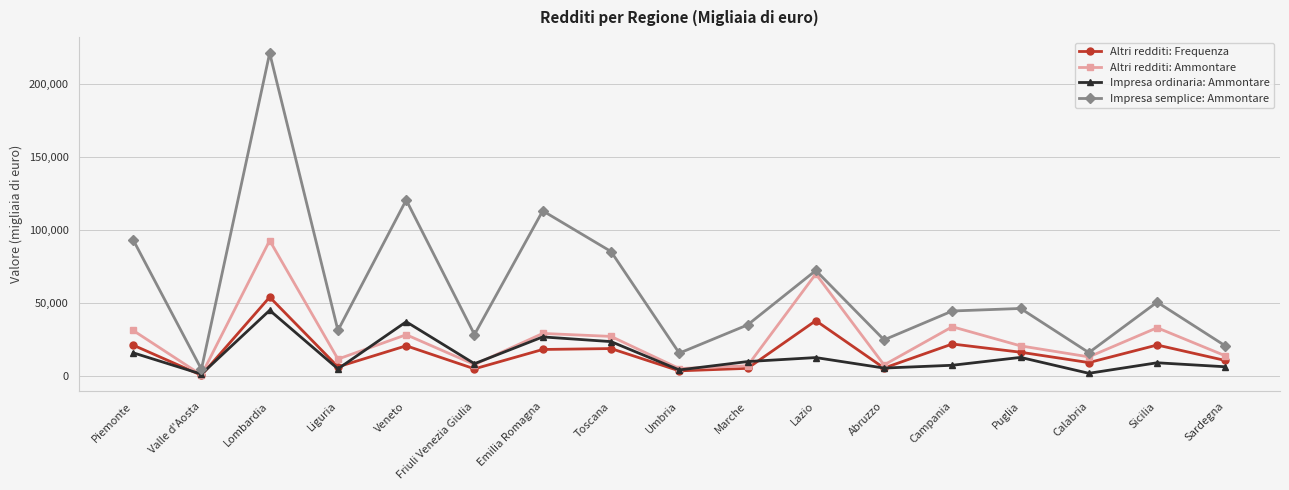

What is the sum of all Impresa ordinaria: Ammontare values?

235512